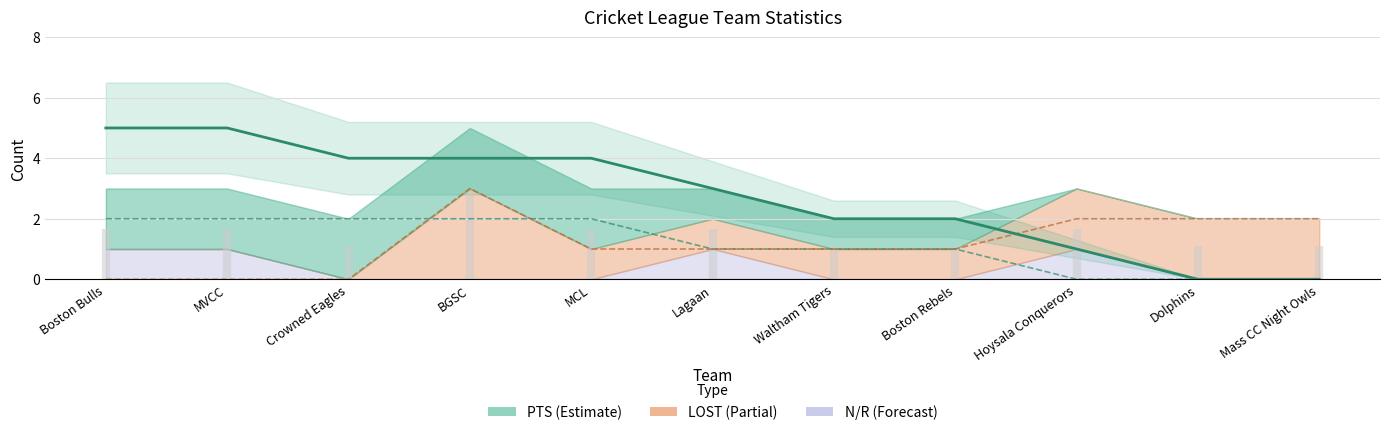

What is the average value?

3